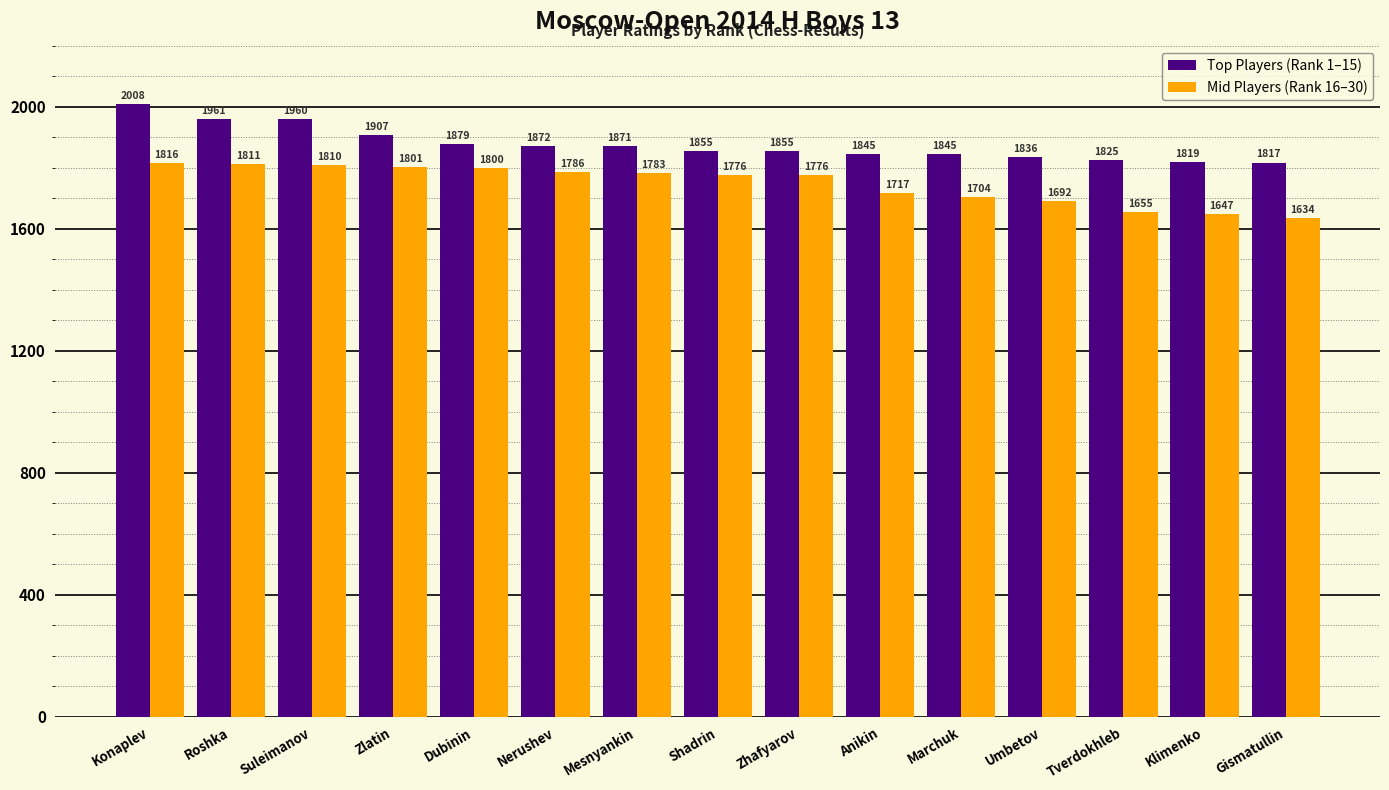

How many bars are there in each group?

2